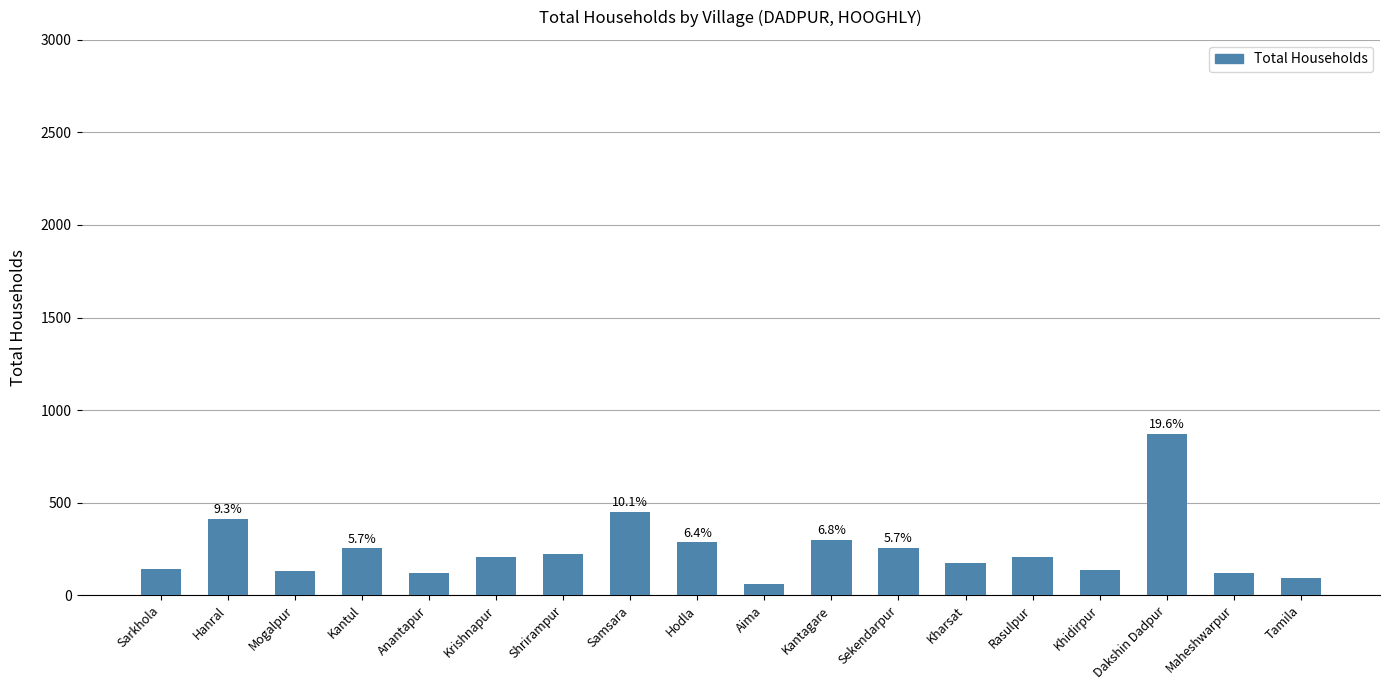

Between Kharsat and Sekendarpur, which is larger?

Sekendarpur